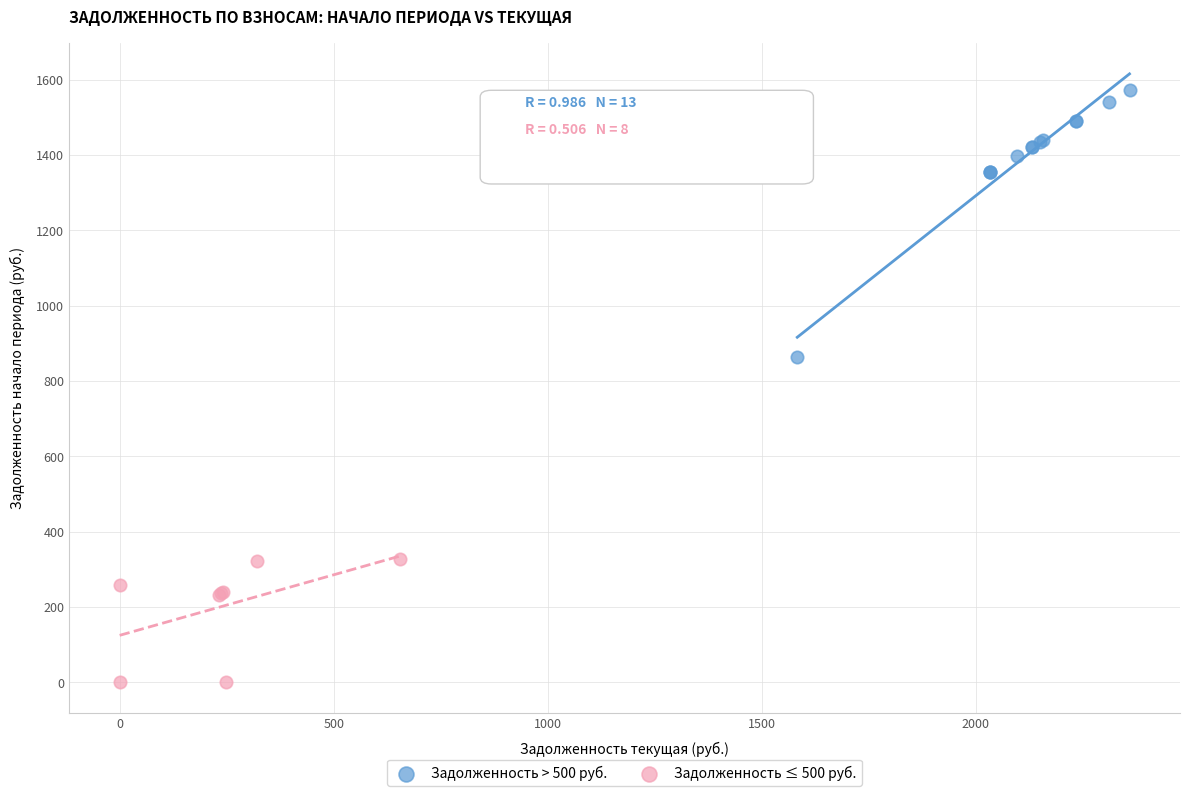

Which series reaches the maximum Y coordinate?

Задолженность > 500 руб.